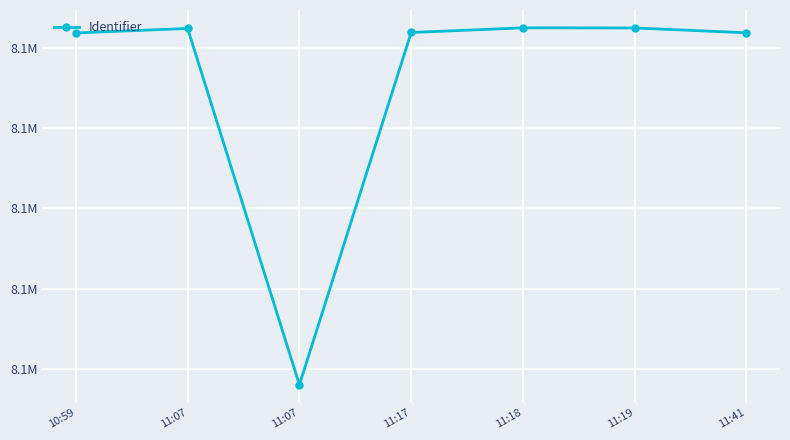

What is the average value?

8061178